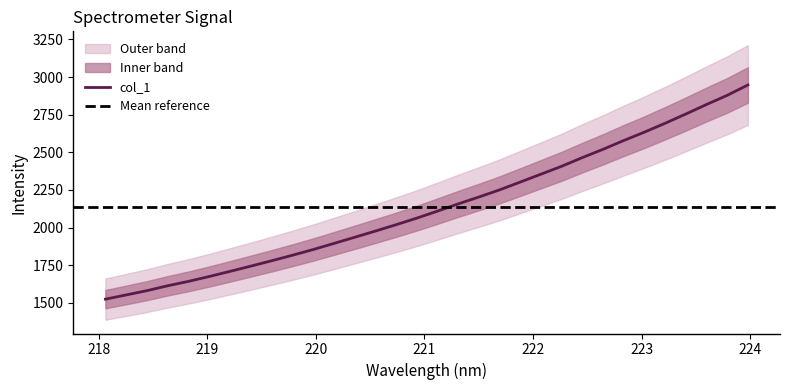

What is the sum of all values?

68435.5